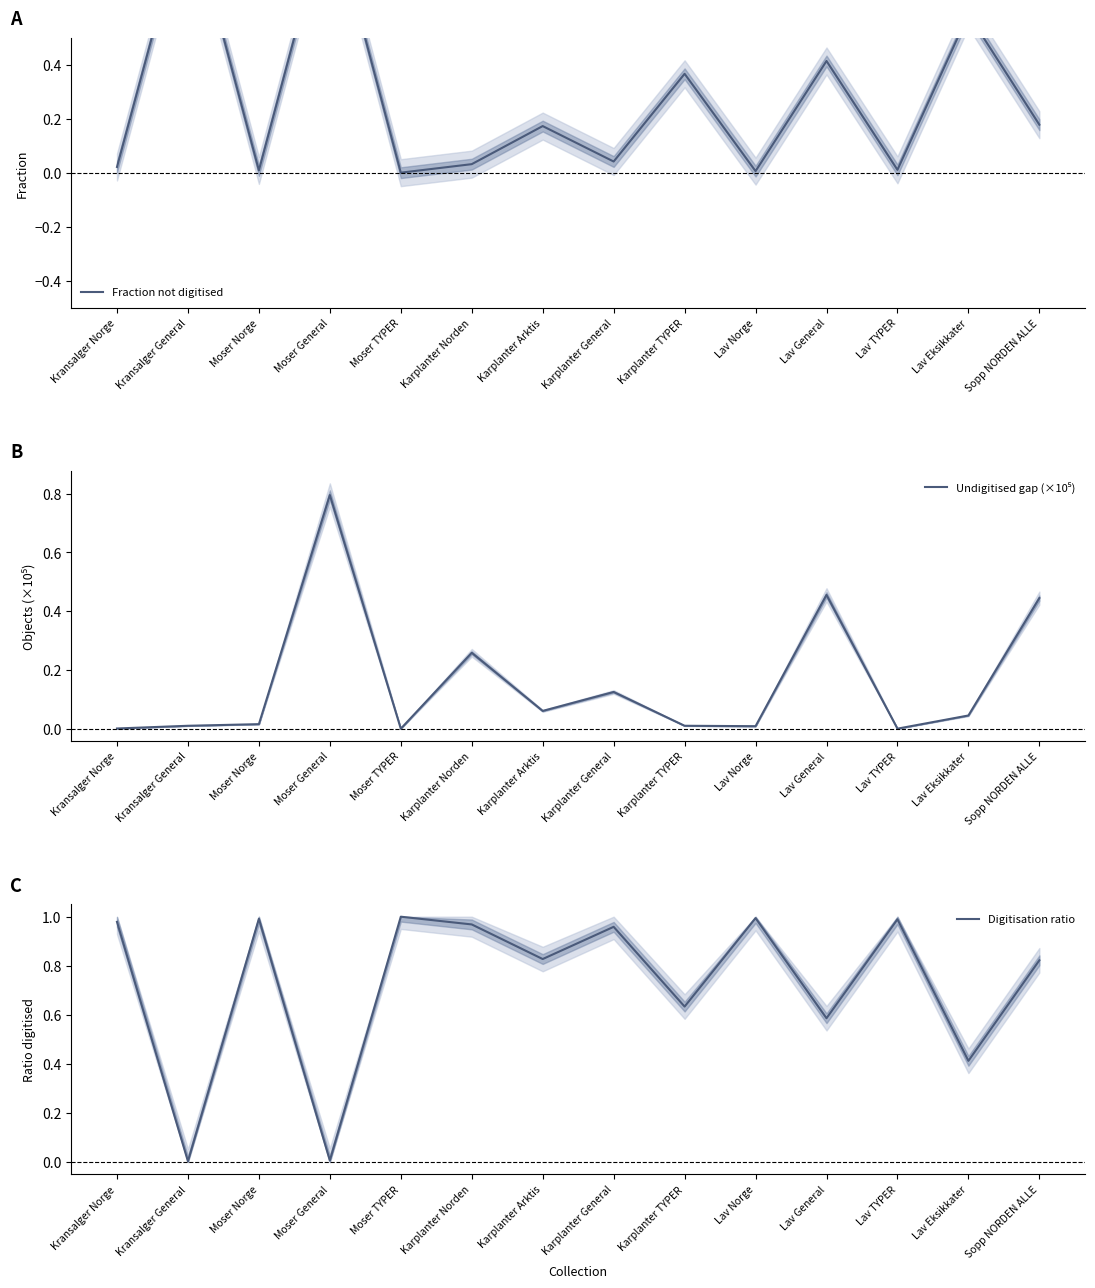

Between Karplanter Arktis and Lav Norge, which series saw the biggest shift?

Fraction not digitised